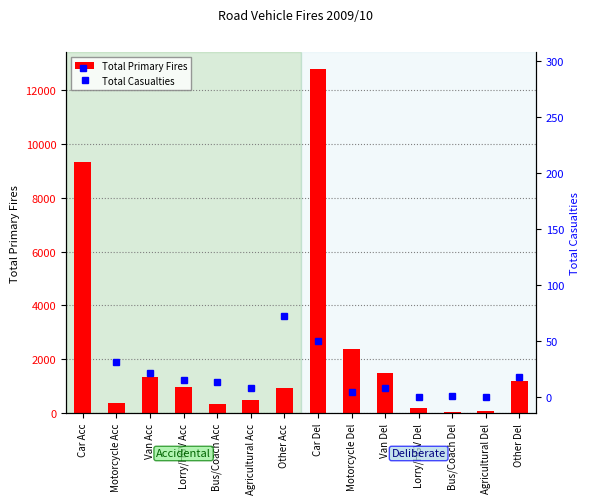

What position from the right is Motorcycle Acc?

13